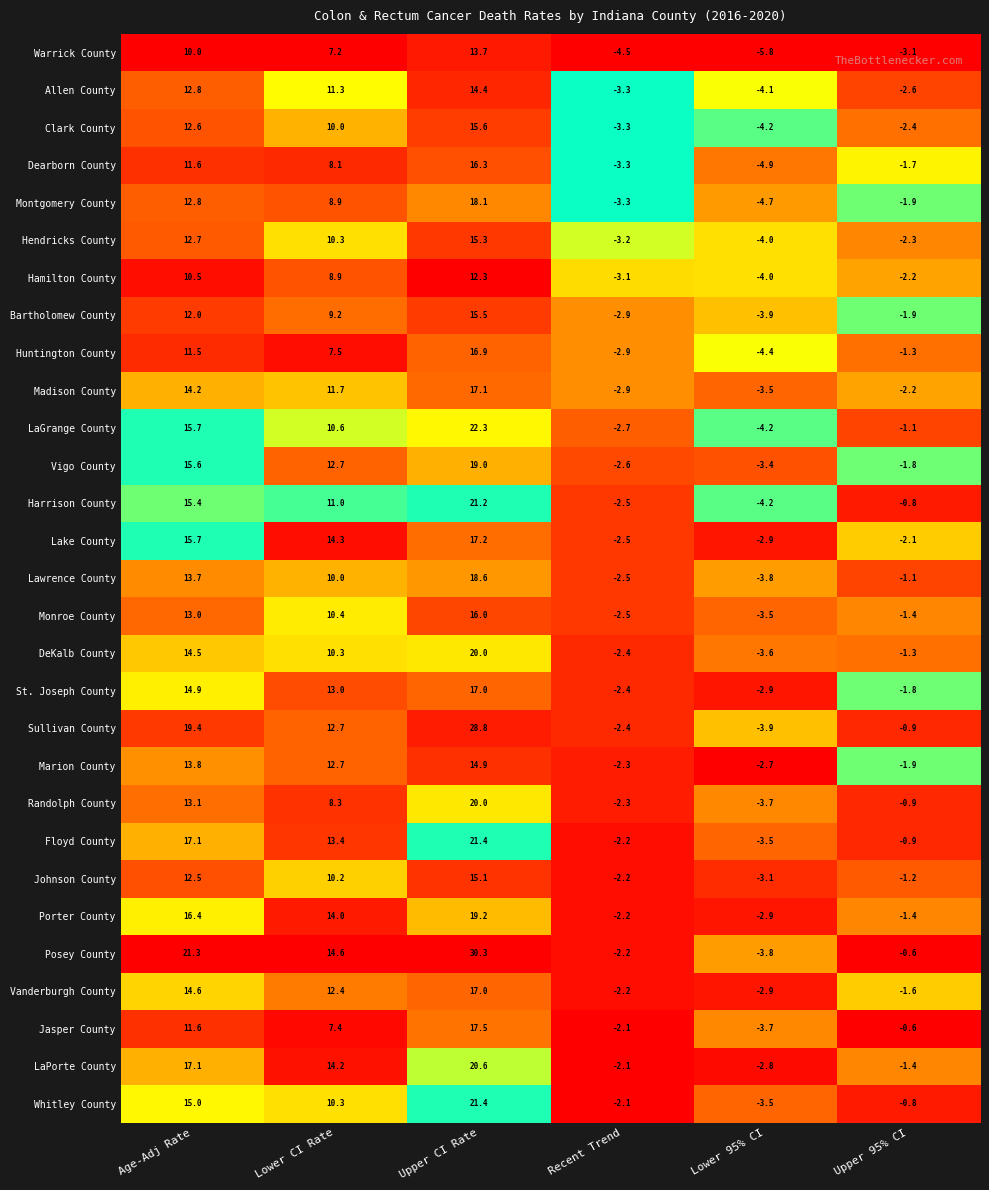

What is the approximate value of Harrison County at Lower 95% CI?

-4.2